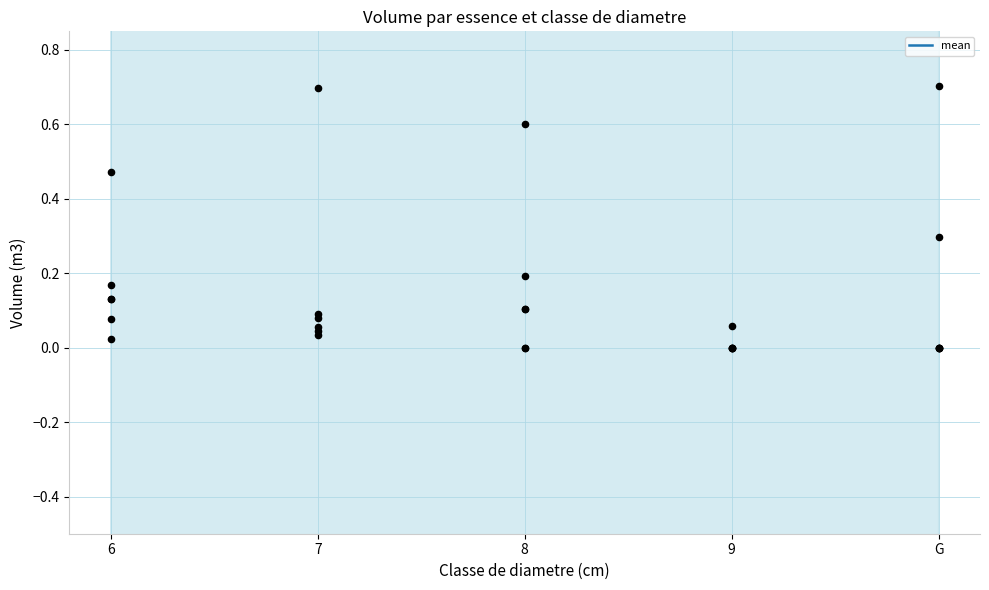

Which has a higher value, 8 or 7?

7